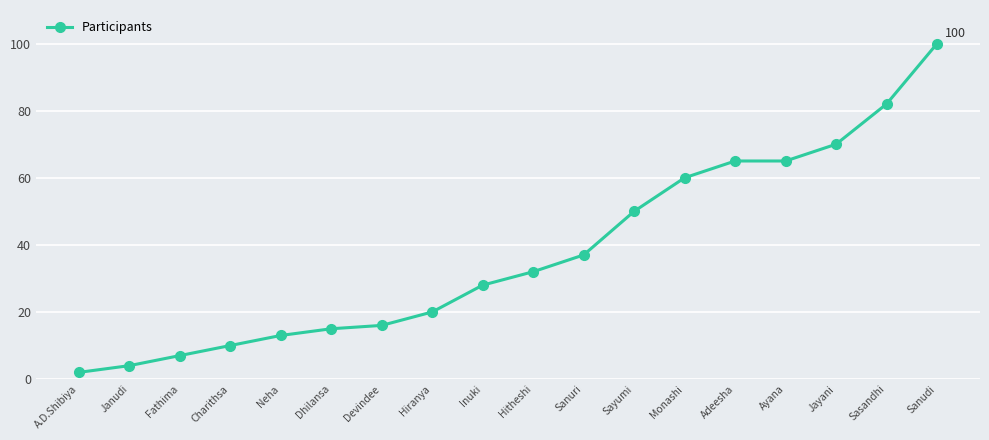

Reading left to right, list all the values displayed in this chart.

2	4	7	10	13	15	16	20	28	32	37	50	60	65	65	70	82	100